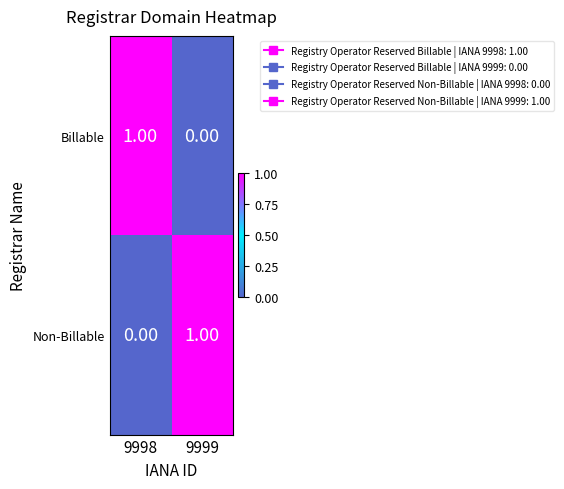

List the labels in order of Billable value, largest first.

9998, 9999